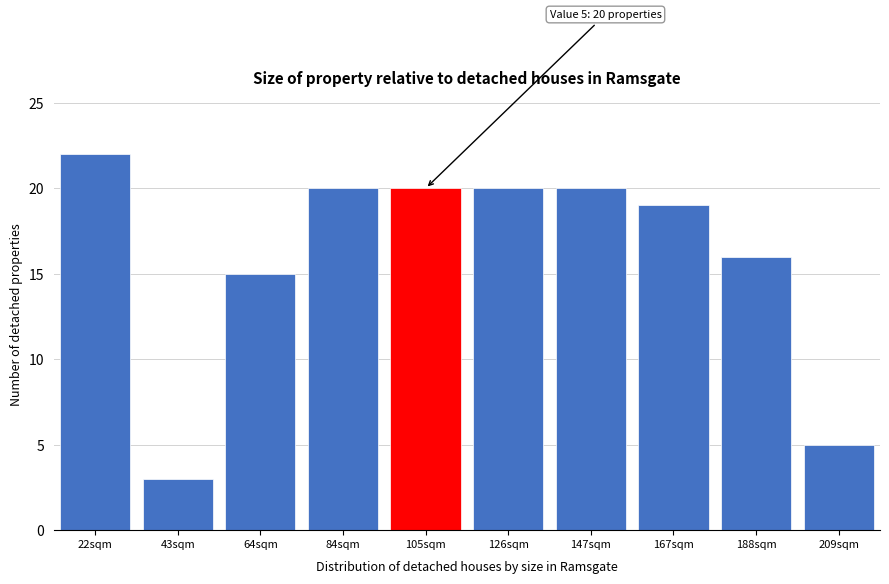

Reading right to left, list all the values displayed in this chart.

209sqm=5	188sqm=16	167sqm=19	147sqm=20	126sqm=20	105sqm=20	84sqm=20	64sqm=15	43sqm=3	22sqm=22